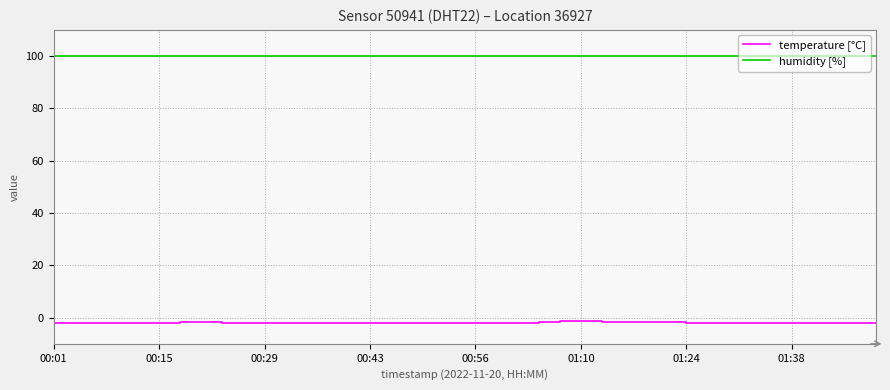

Which series has the largest total across all categories?

humidity [%]